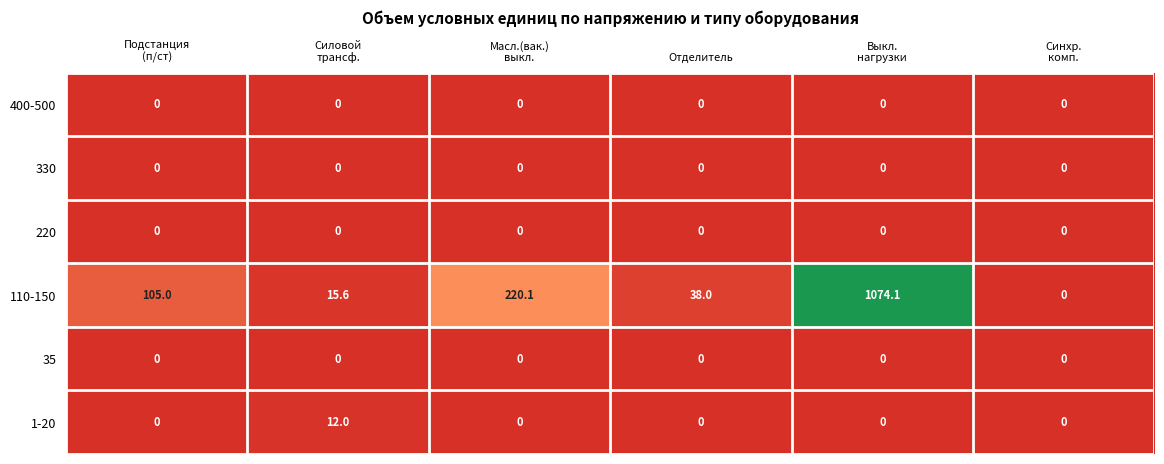

What is the maximum value shown in the chart?

1074.1